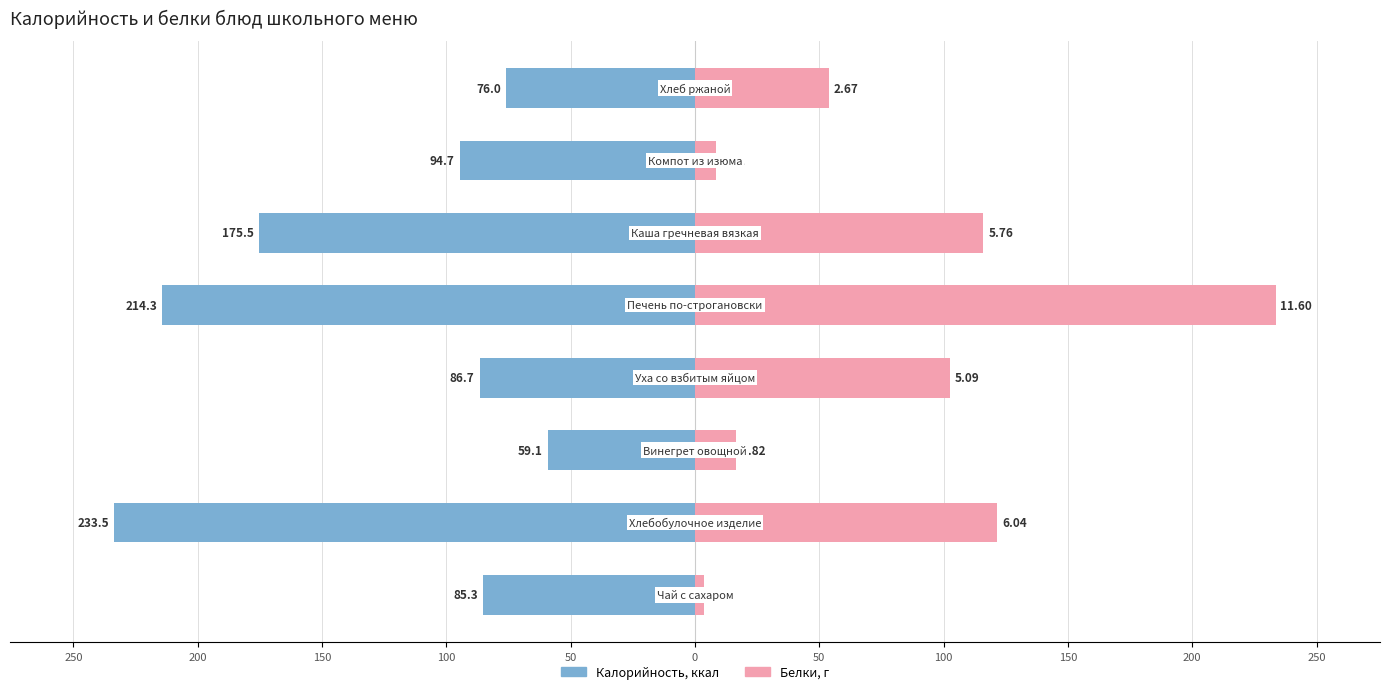

What are all the series names shown in the legend?

Калорийность, Белки (×20)